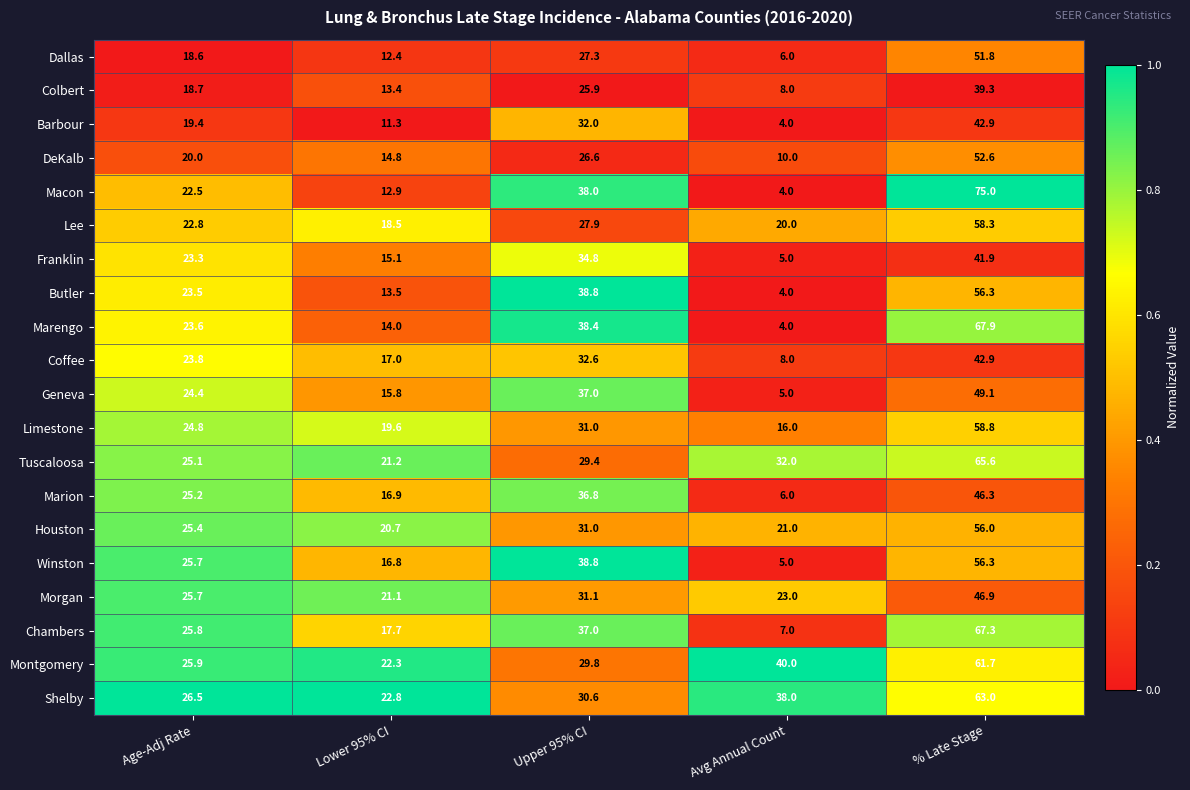

What is the difference between the highest and lowest values at Age-Adj Rate?

7.9